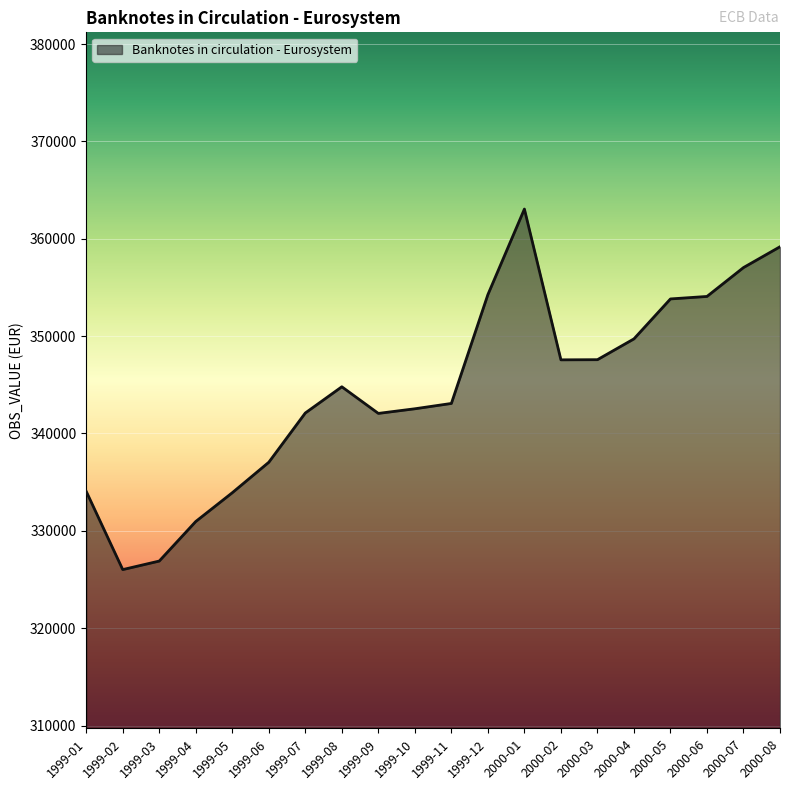

What is the ratio of the value at 1999-06 to the value at 1999-01?

1.0